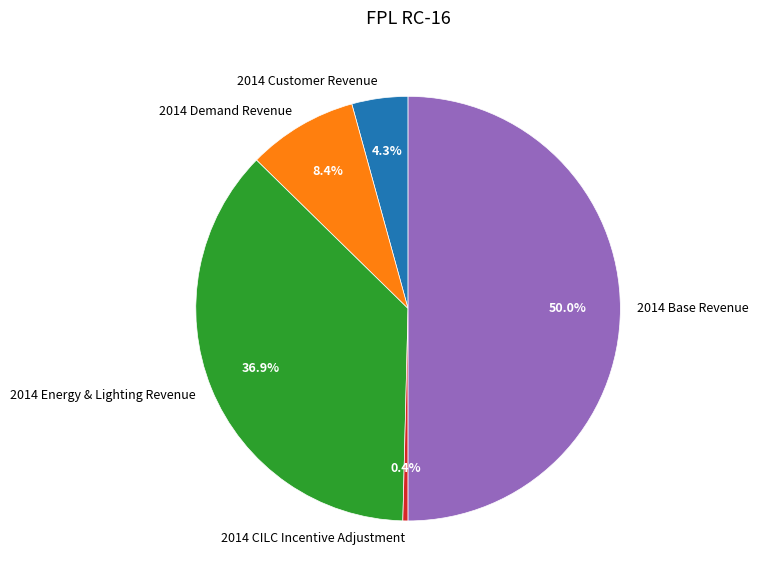

Combined, what portion of the pie is 2014 Base Revenue and 2014 Demand Revenue?

58.4%